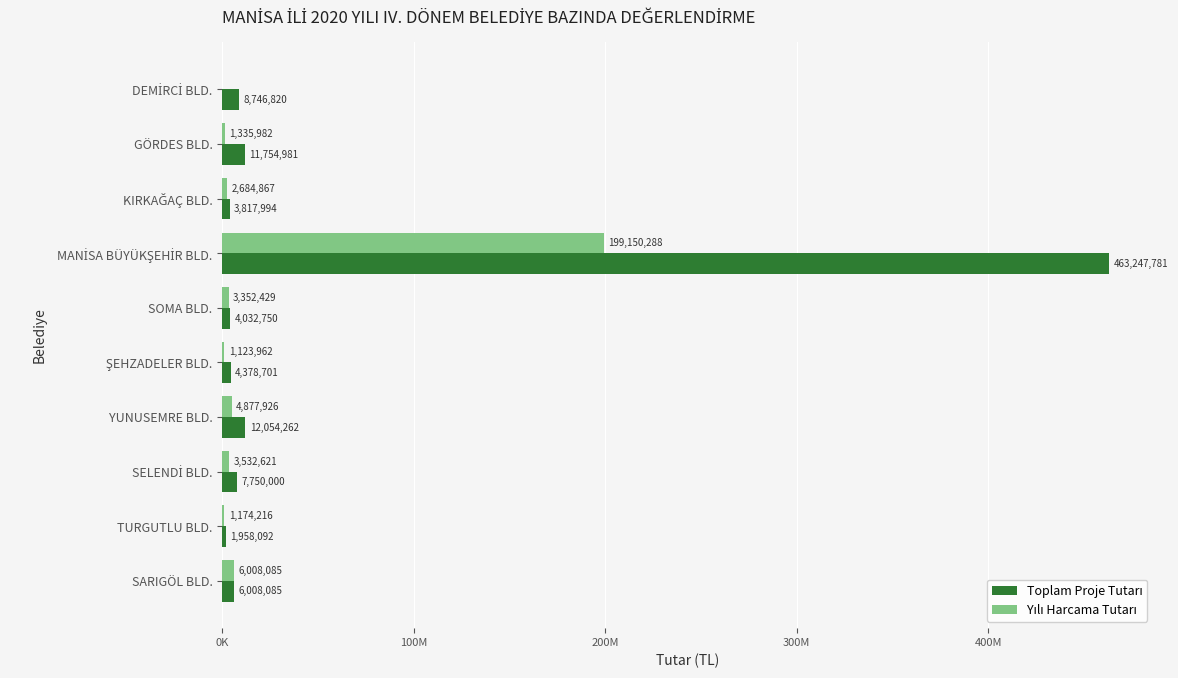

List the series in order of their overall mean, highest first.

Toplam Proje Tutarı, Yılı Harcama Tutarı